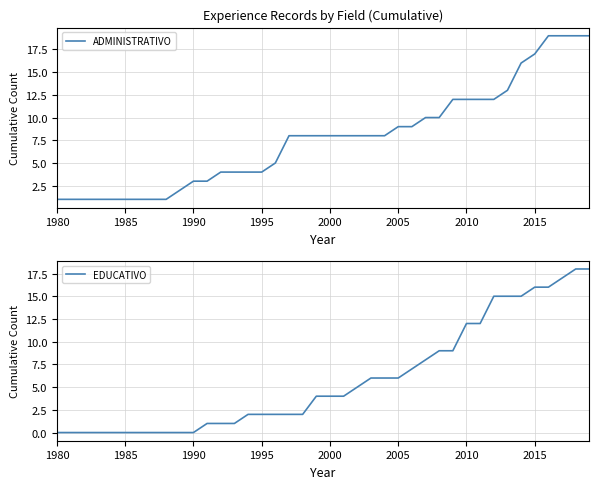

What is the highest value of the ADMINISTRATIVO series?

19